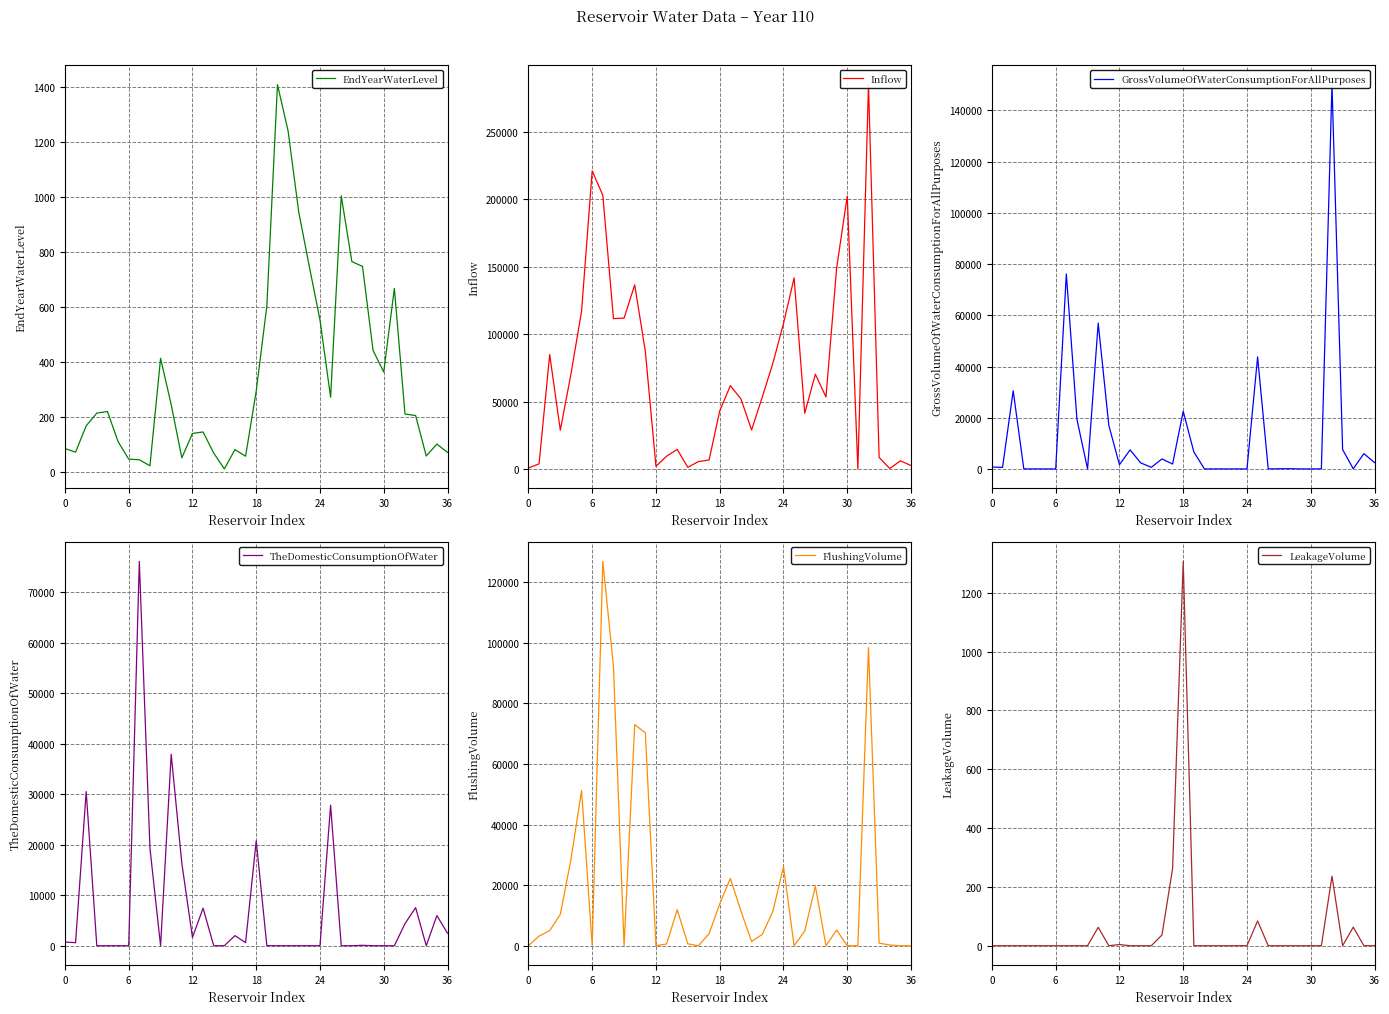

What value does the EndYearWaterLevel series have at 22?

945.1